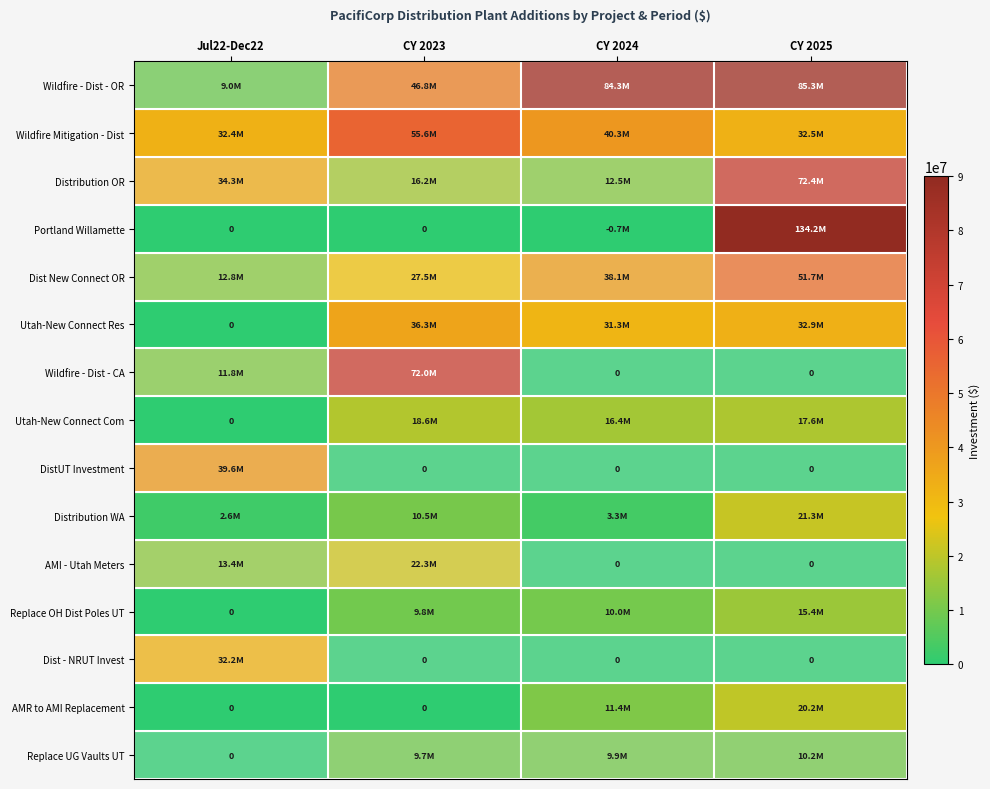

At which category is the sum across all series the highest?

CY 2025